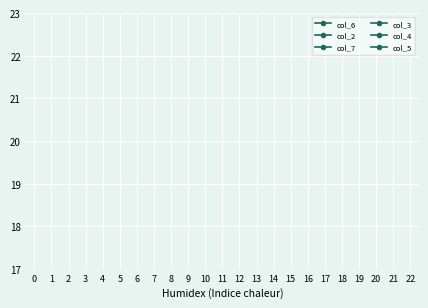

How many lines are shown in the chart?

6